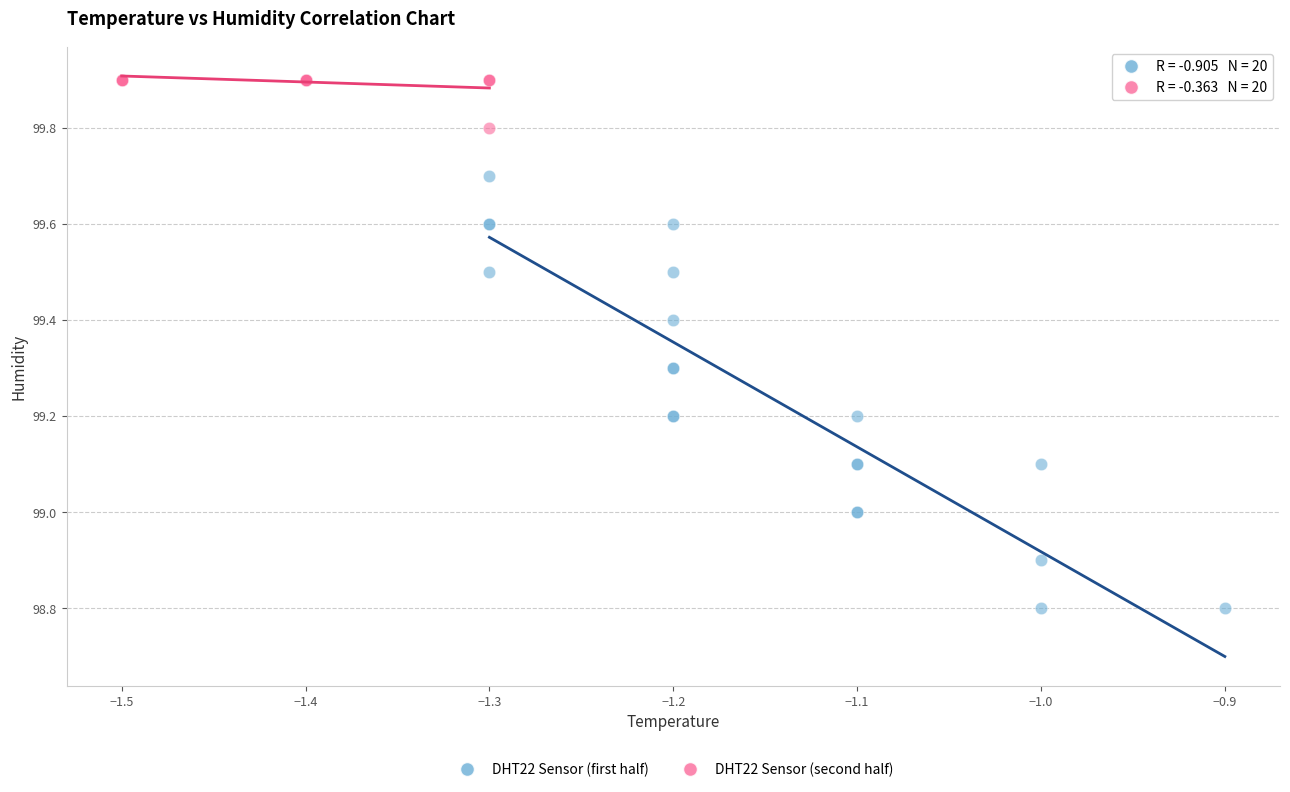

Which series contains the lowest Y value?

DHT22 Sensor (first half)